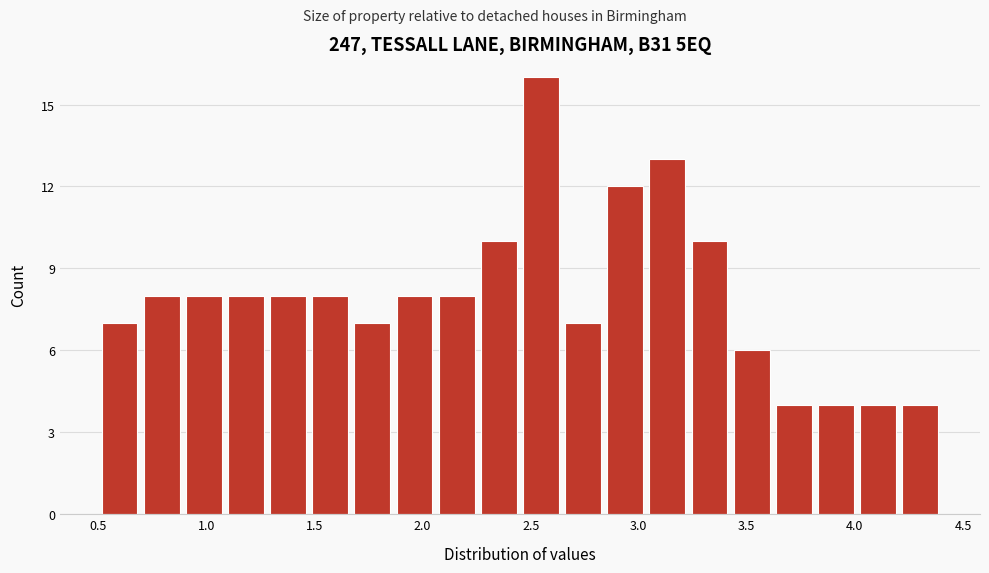

Read against the x-axis, roughly where is the centre of the tallest bar?

2.55